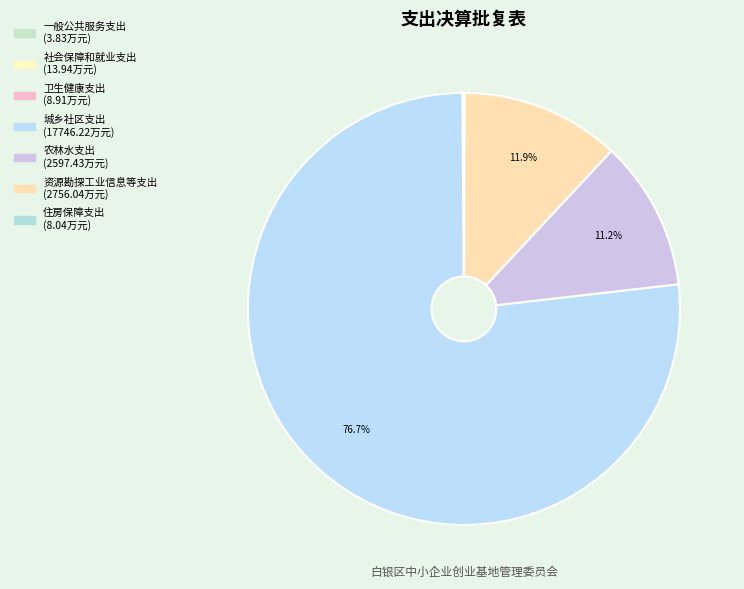

To the nearest percent, what is the difference between the 城乡社区支出 and 卫生健康支出 slice percentages?

77%